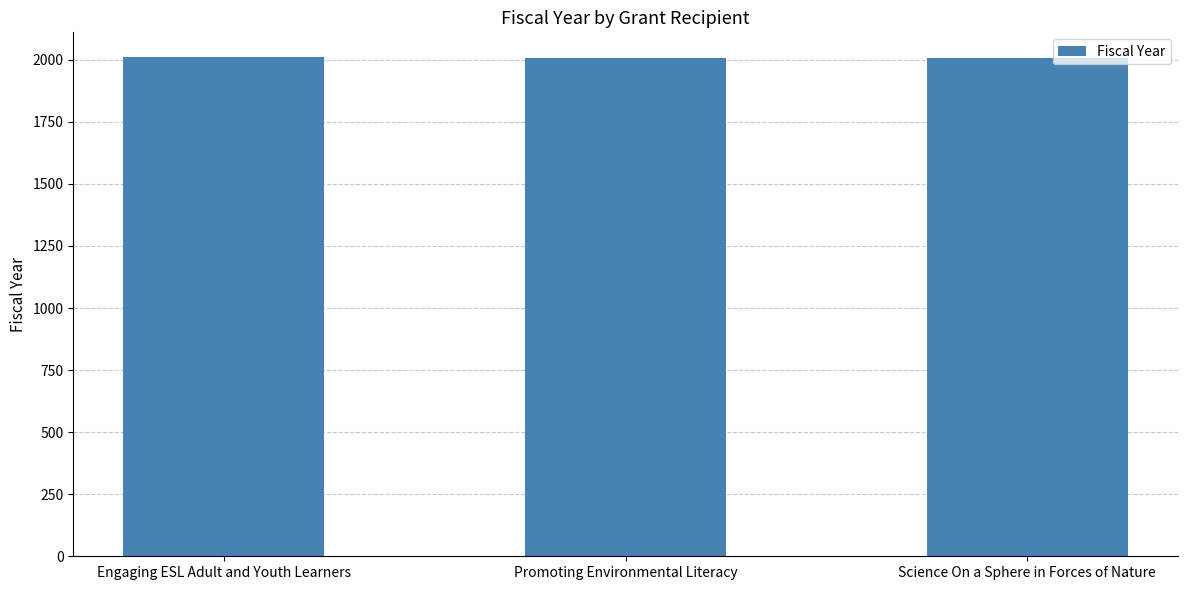

How many bars are there in total?

3